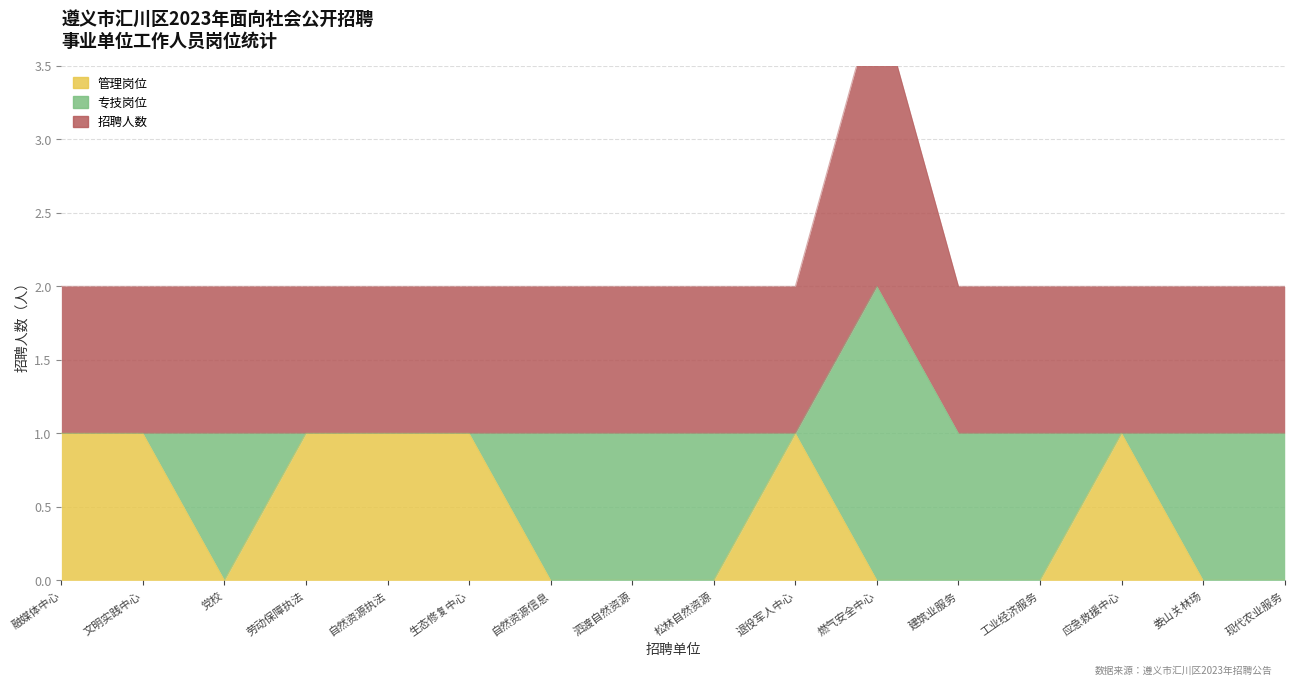

What is the maximum value shown in the chart?

2